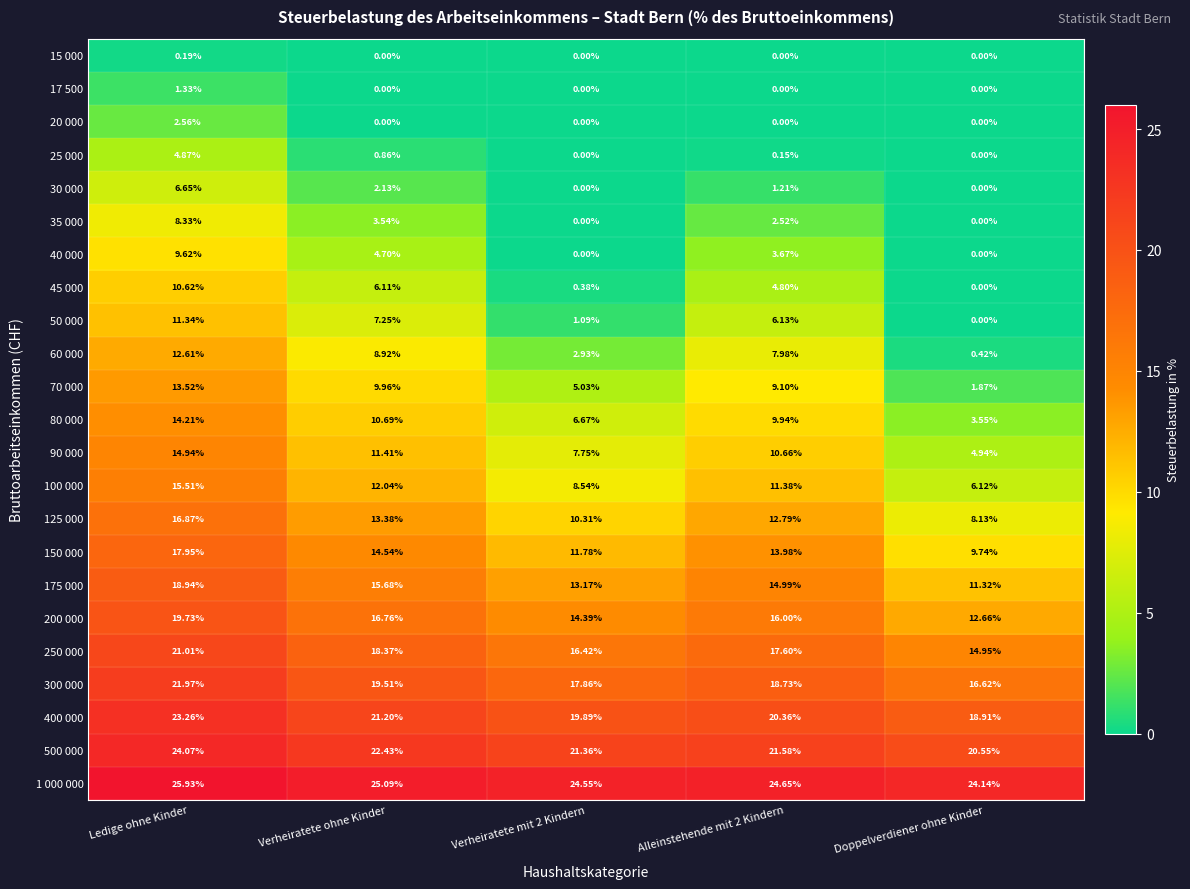

What is the maximum value shown in the chart?

25.9